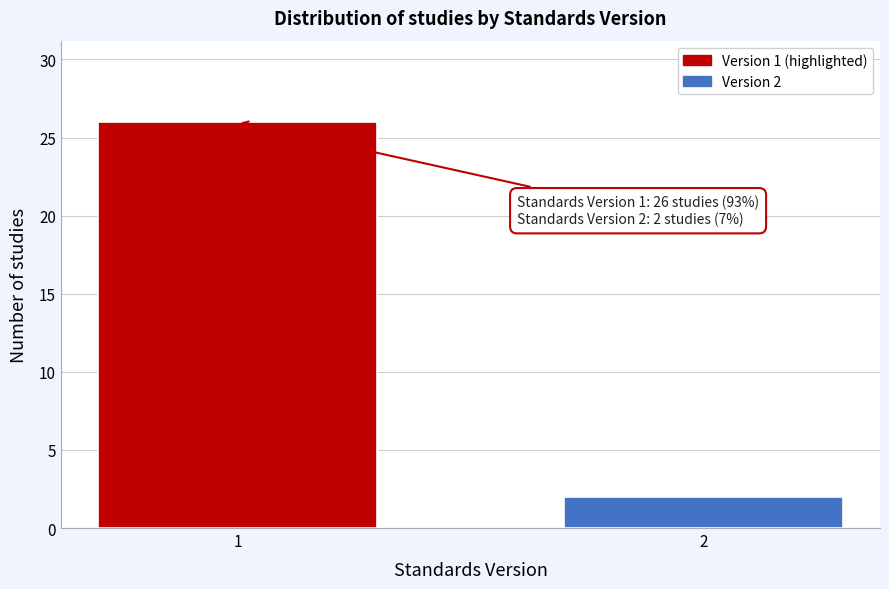

Reading left to right, what are all the values shown in this chart?

1=26	2=2